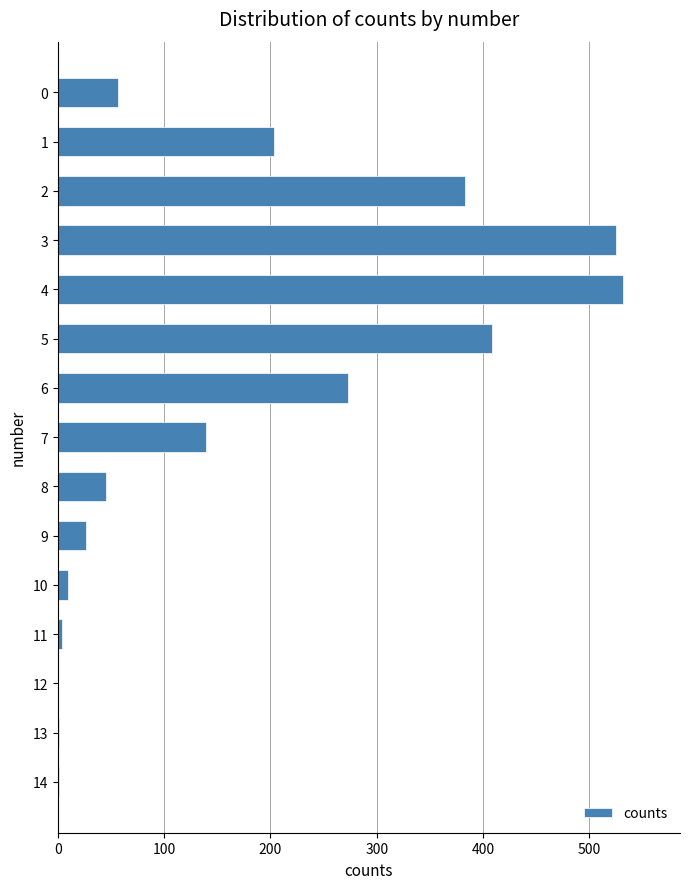

Approximately how many times larger is the value at 9 compared to 14?

27.0